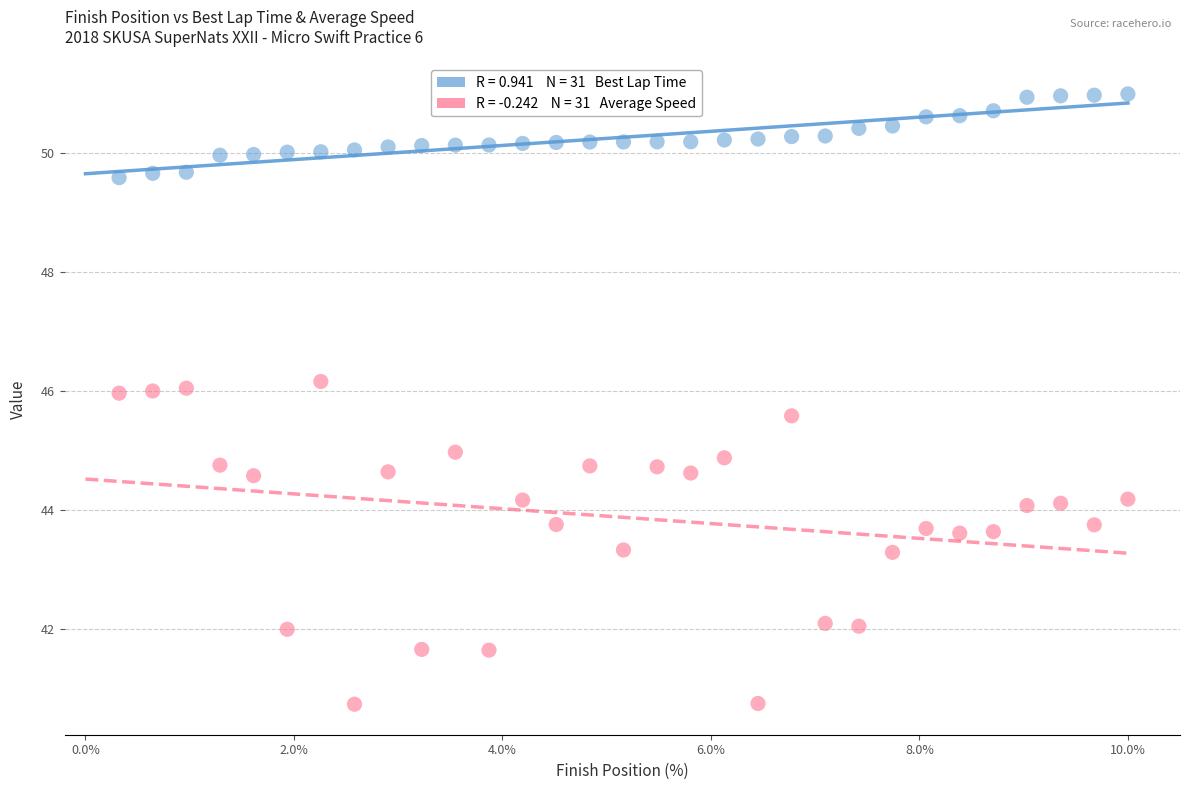

Across all data points, what is the range of Y values (max minus min)?

10.3